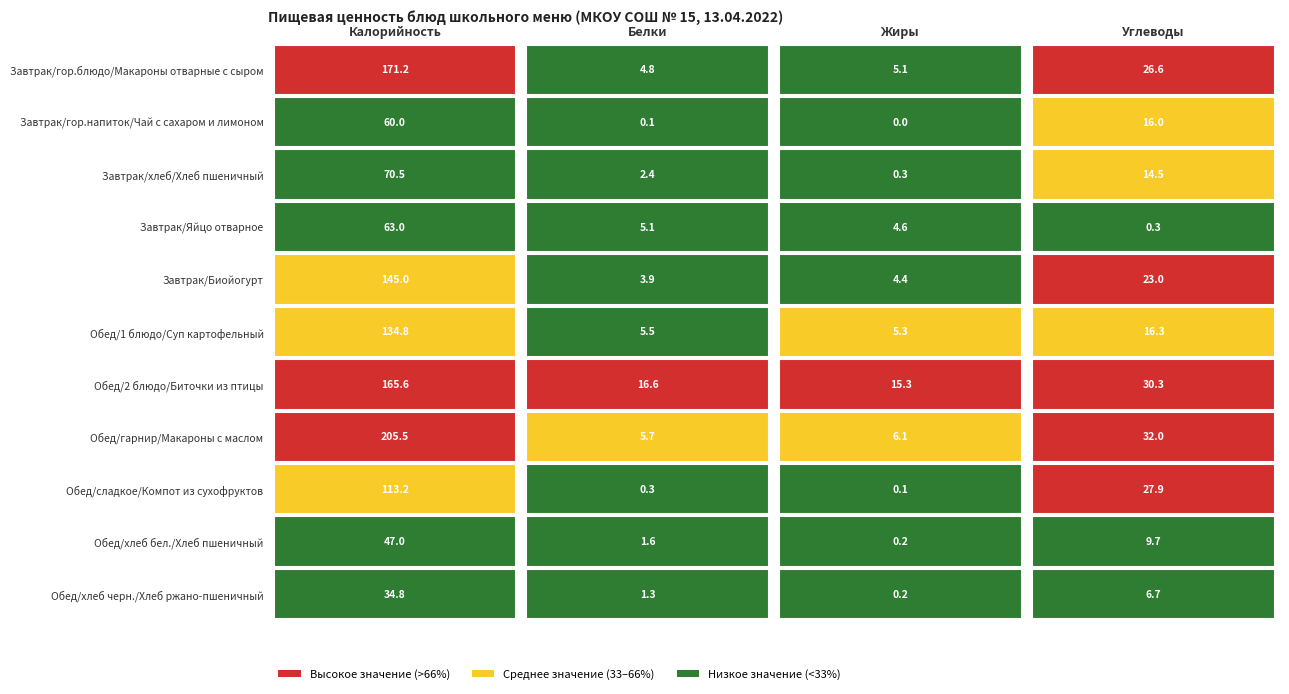

The value of Обед/2 блюдо/Биточки из птицы at 2 is 25.9. True or false?

False